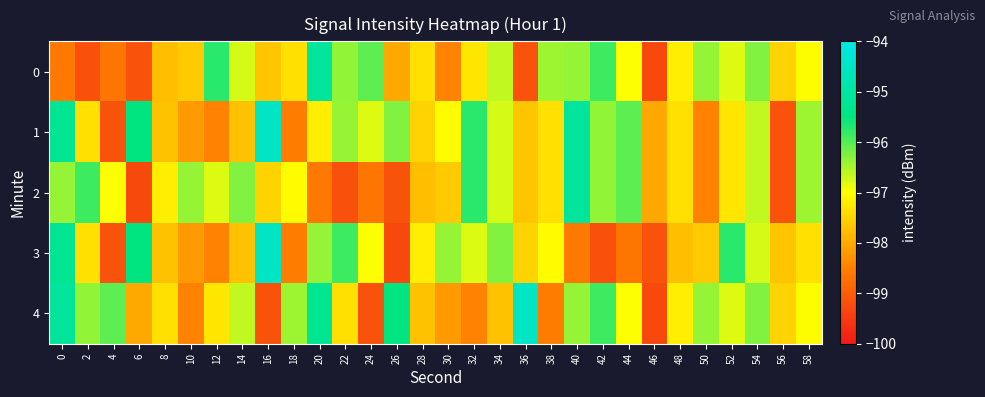

What is the spread (max minus min) of values at 36?

4.7